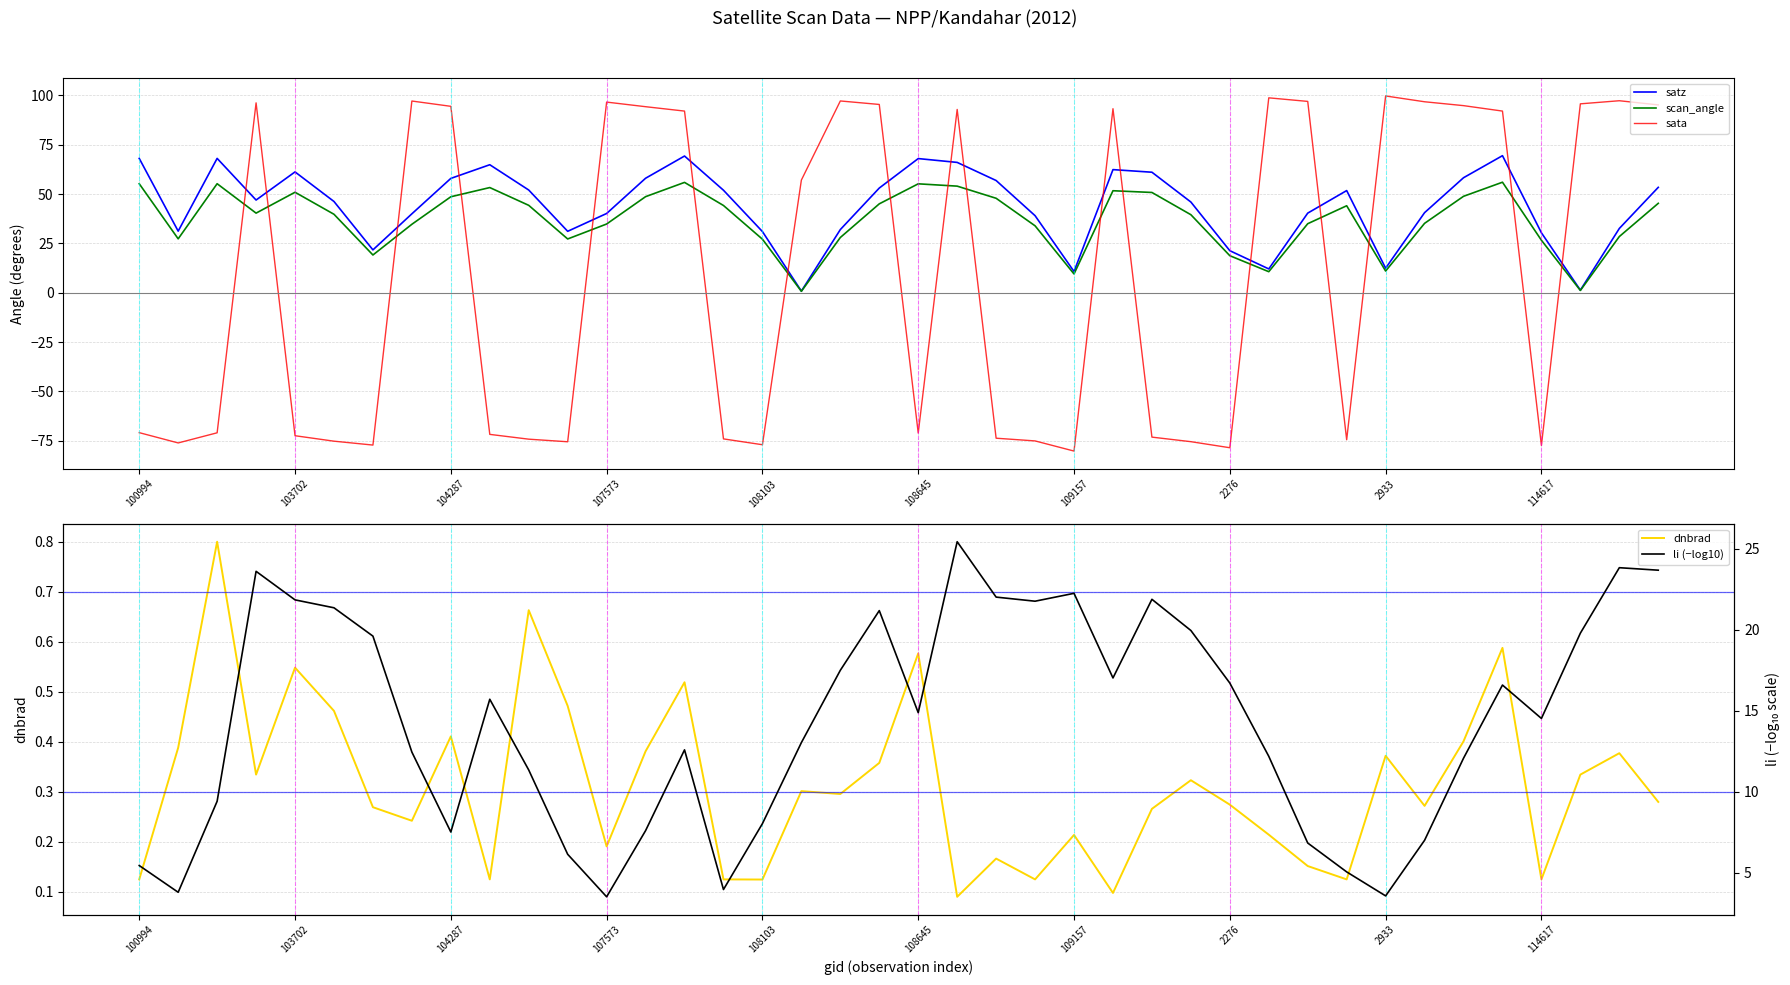

At which label does scan_angle first exceed 40?

100994